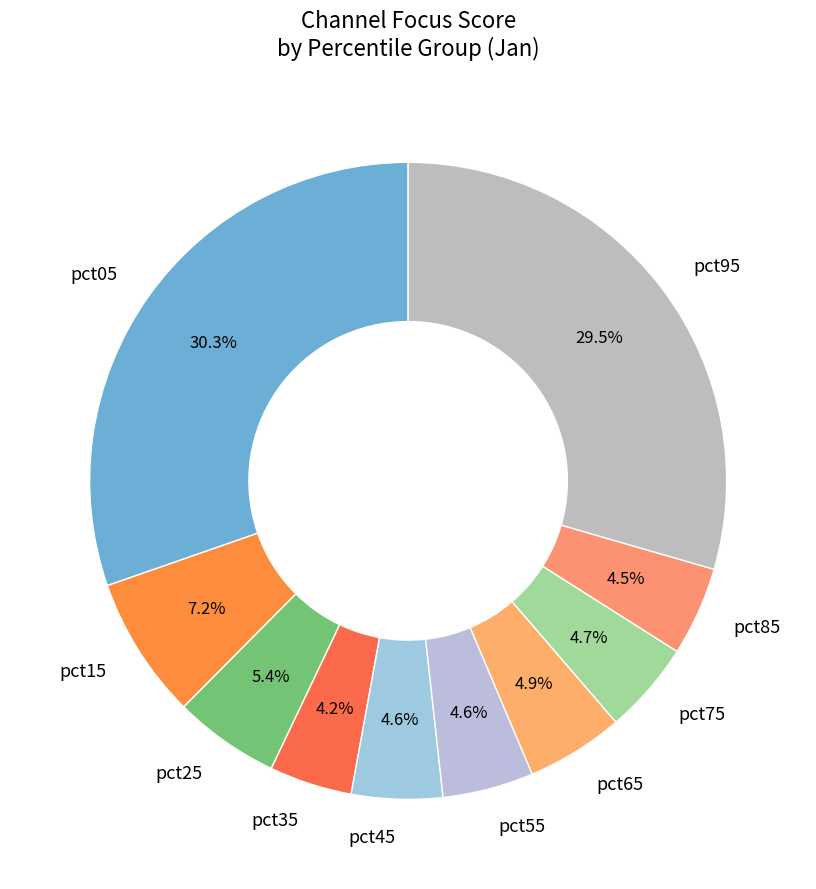

Which category has the biggest portion of the pie?

pct05